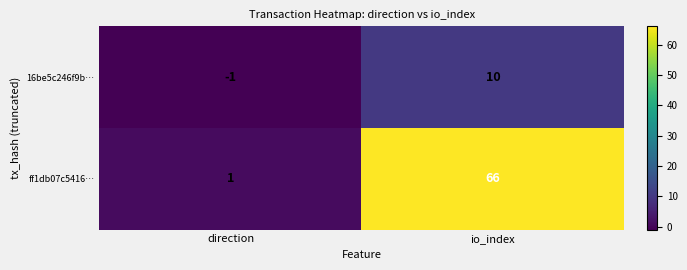

What is the average value of the ff1db07c5416… series?

34